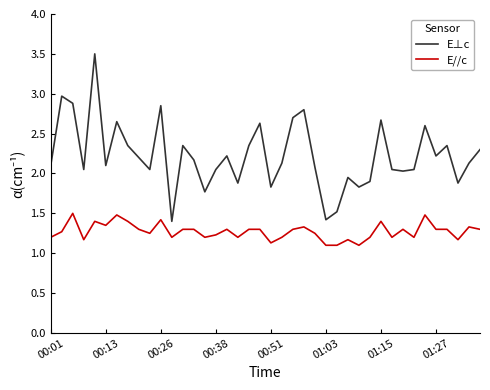

What is the sum of all E//c values?

50.9